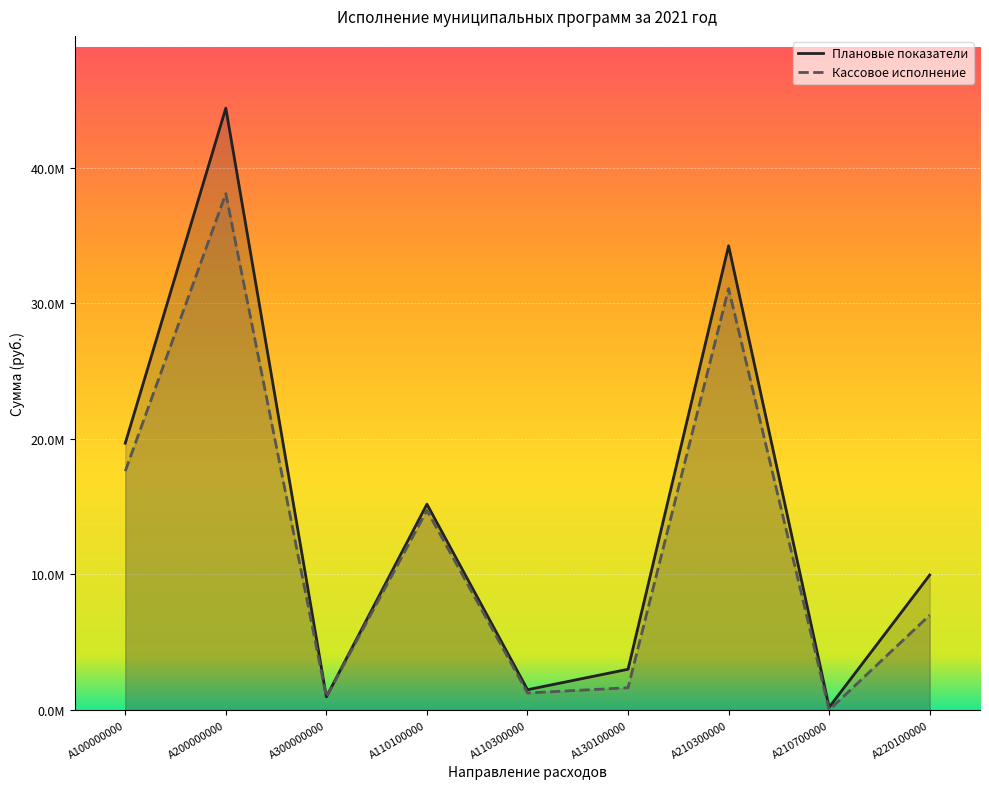

At which category is the sum across all series the highest?

A200000000